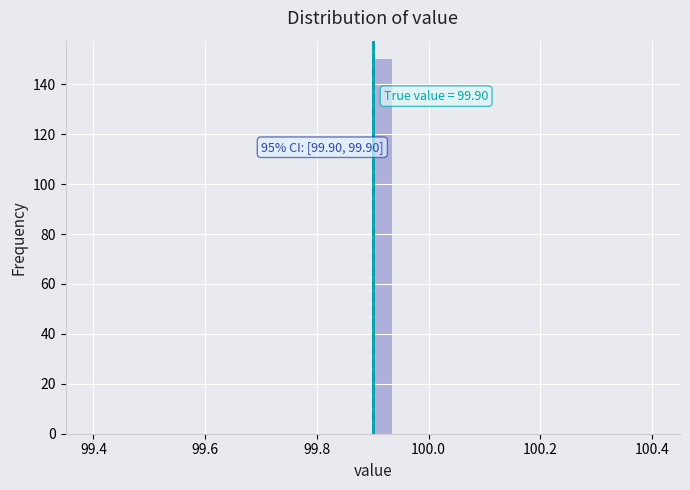

Around what value on the x-axis is the tallest bar? Give the approximate position of its centre, as read against the axis.

99.92